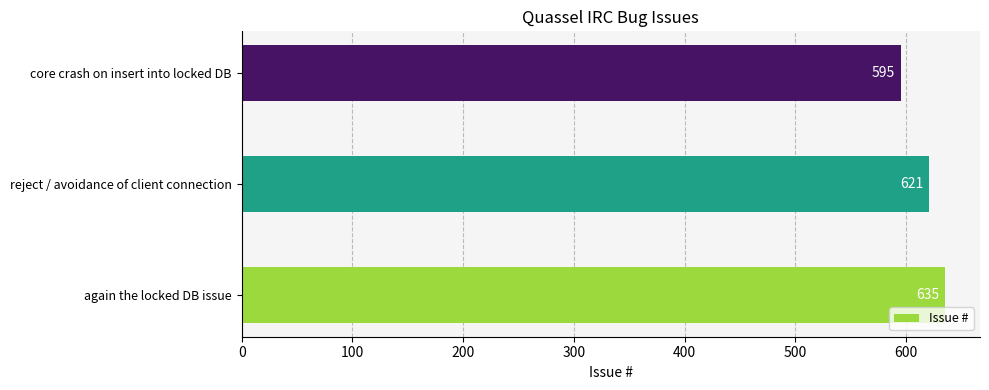

What is the maximum value shown in the chart?

635